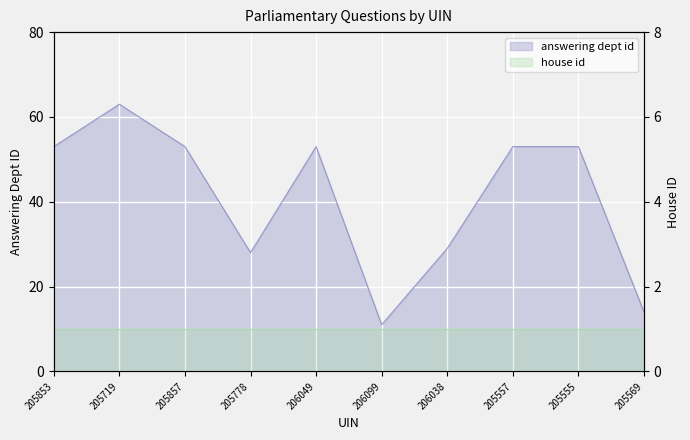

What is the ratio of the value at 206049 to the value at 205555?

1.0